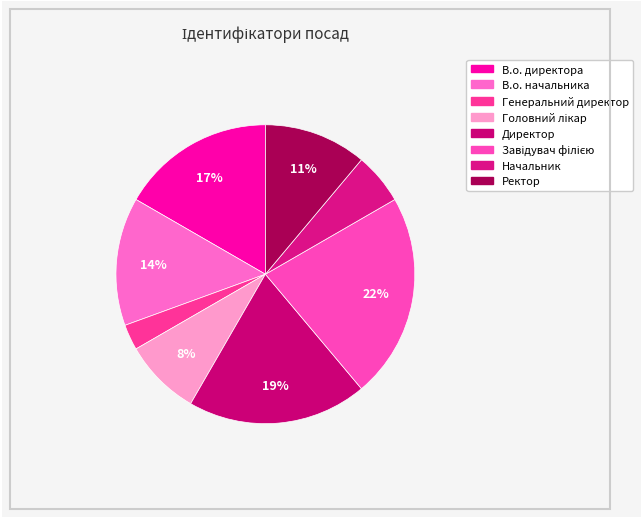

Approximately how many times larger is the value at Генеральний директор compared to Ректор?

0.2